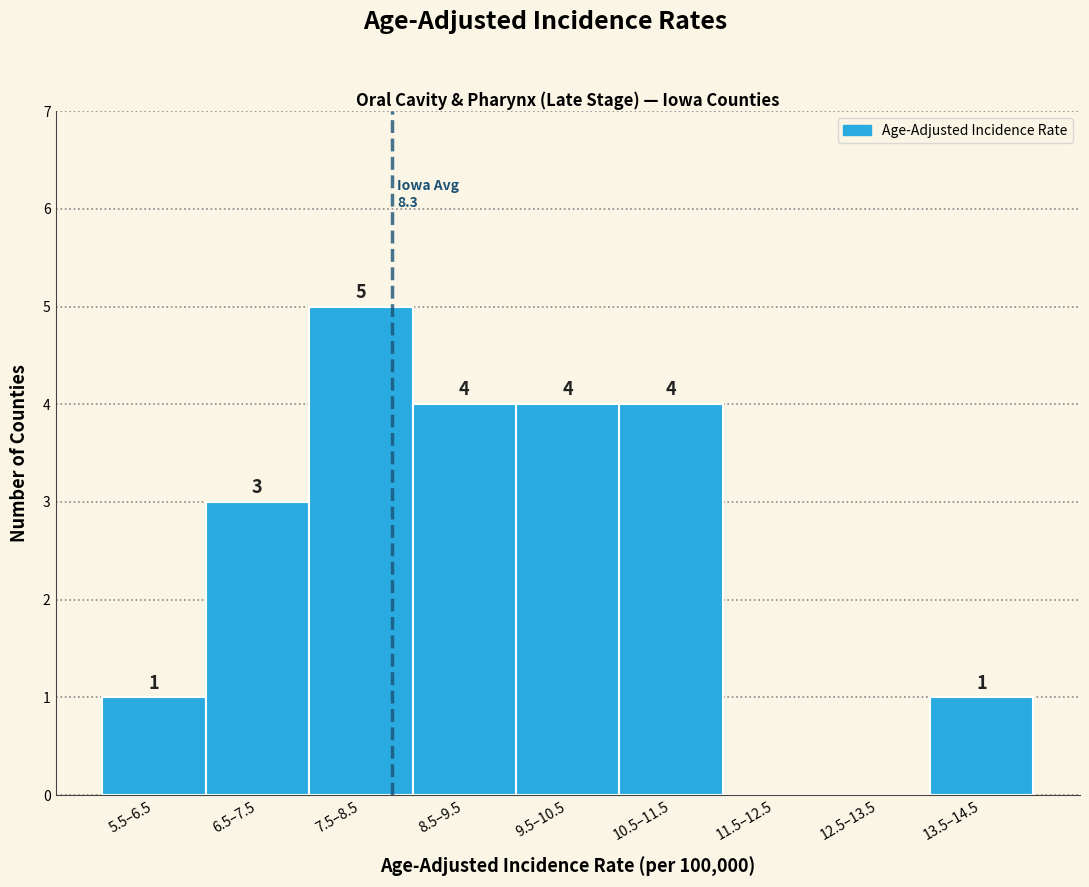

Reading left to right, extract all data points from this chart.

5.5–6.5=1	6.5–7.5=3	7.5–8.5=5	8.5–9.5=4	9.5–10.5=4	10.5–11.5=4	11.5–12.5=0	12.5–13.5=0	13.5–14.5=1